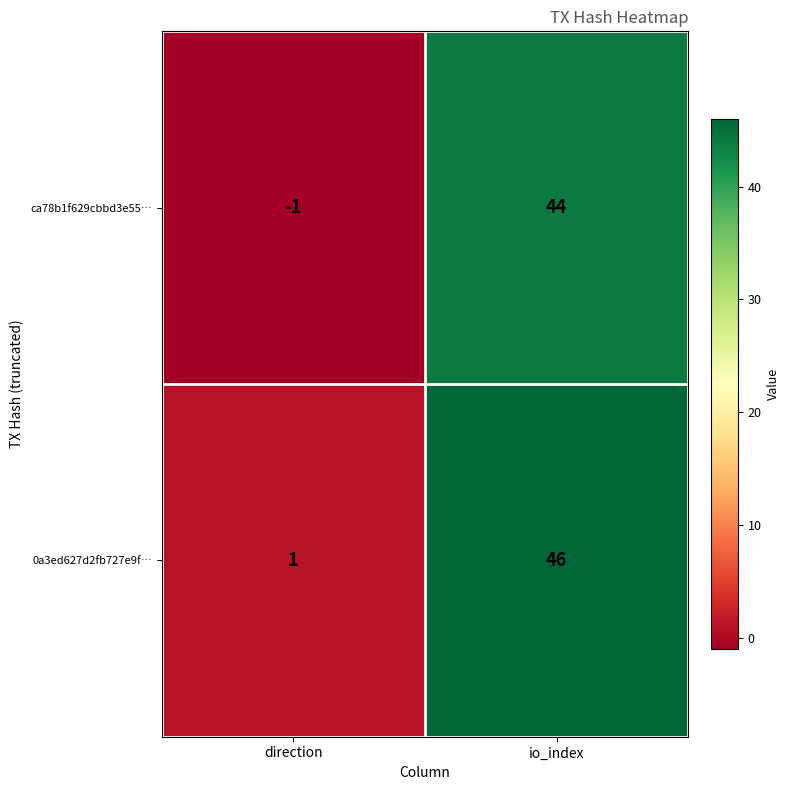

What is the difference between the maximum and minimum values in the 0a3ed627d2fb727e9f… series?

45